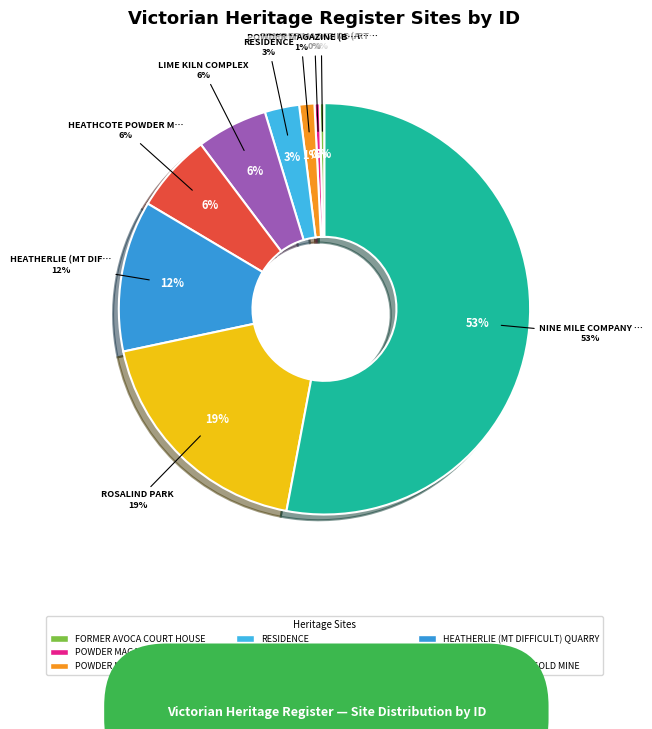

What percentage is the LIME KILN COMPLEX slice, to the nearest percent?

6%